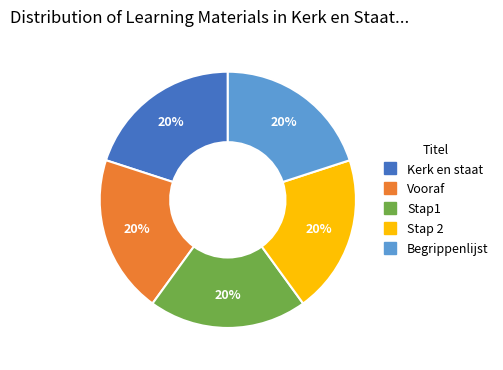

The Stap1 slice represents 20% of the pie. True or false?

True